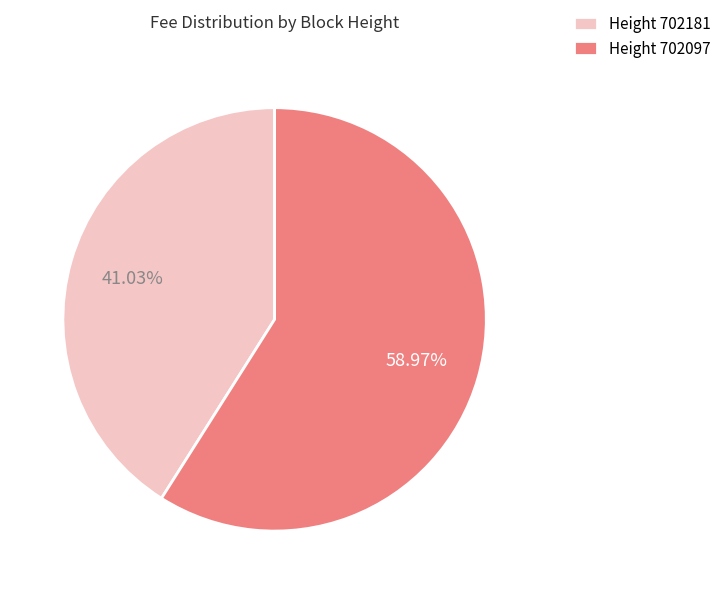

Which category accounts for the majority?

Height 702097